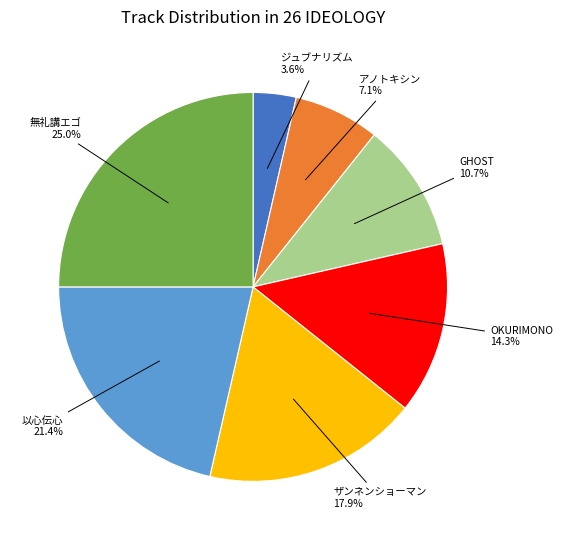

True or false: ザンネンショーマン accounts for 33% of the total.

False